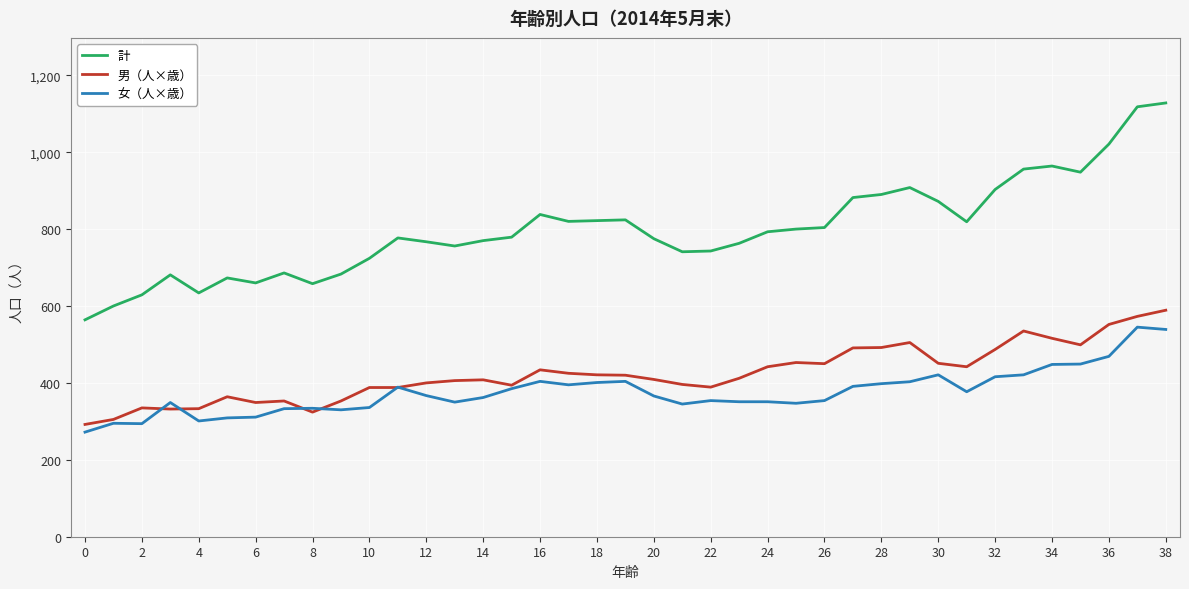

True or false: 計 has more than 0 interior local peaks.

True